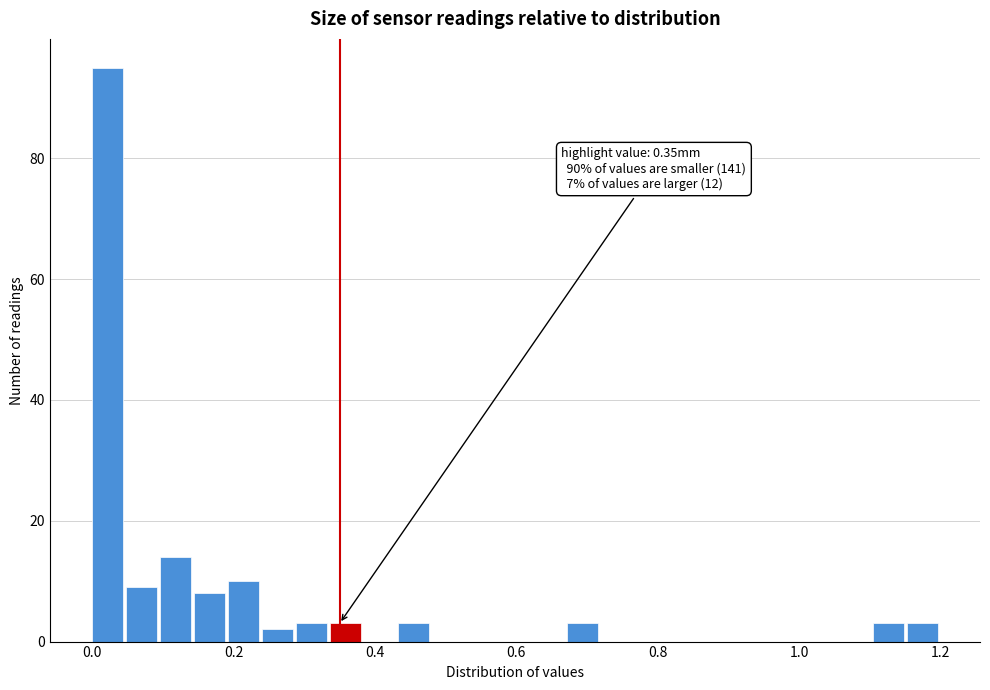

Read against the x-axis, roughly where is the centre of the tallest bar?

0.02